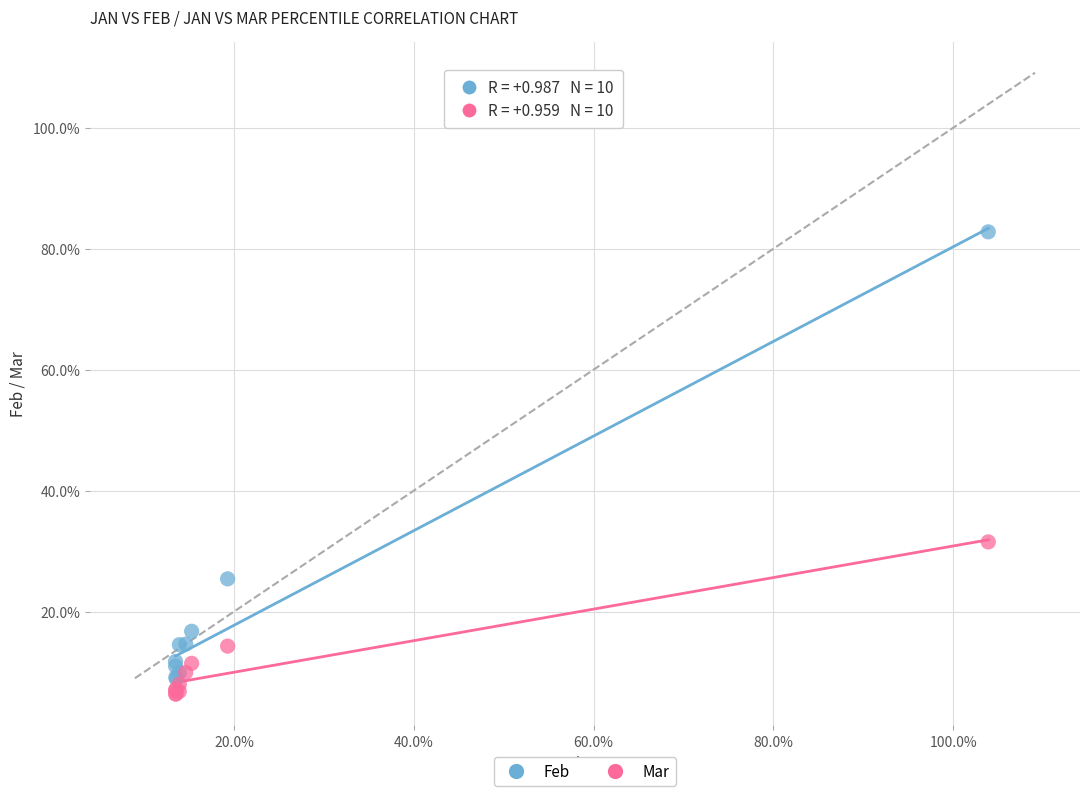

What are all the series names shown in the legend?

Feb, Mar